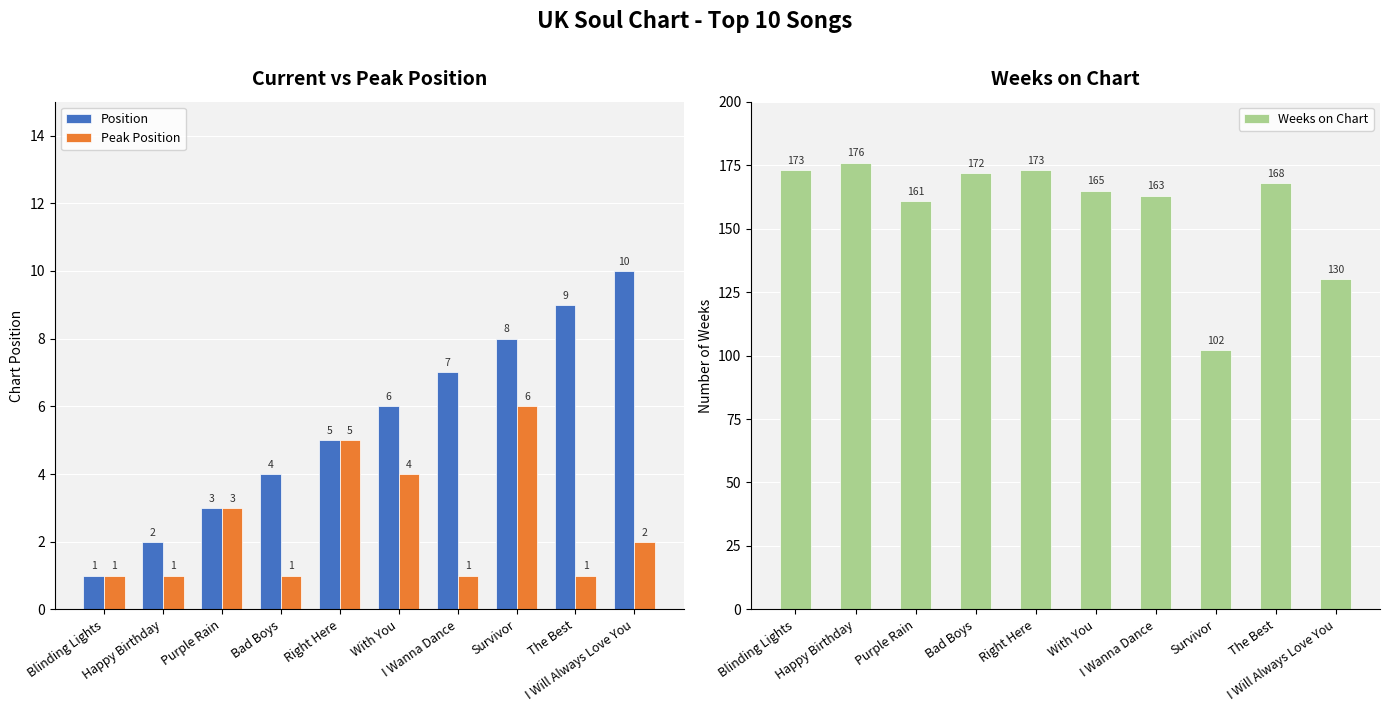

How many distinct data groups are displayed?

3